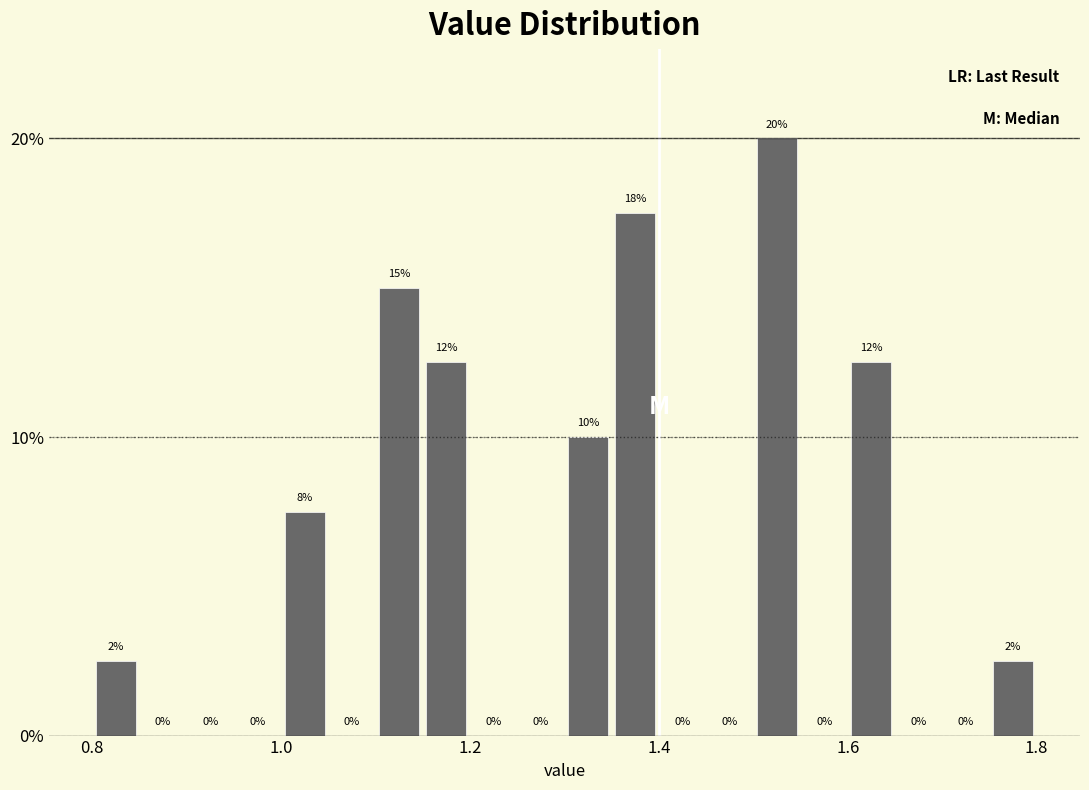

Read against the x-axis, roughly where is the centre of the tallest bar?

1.52